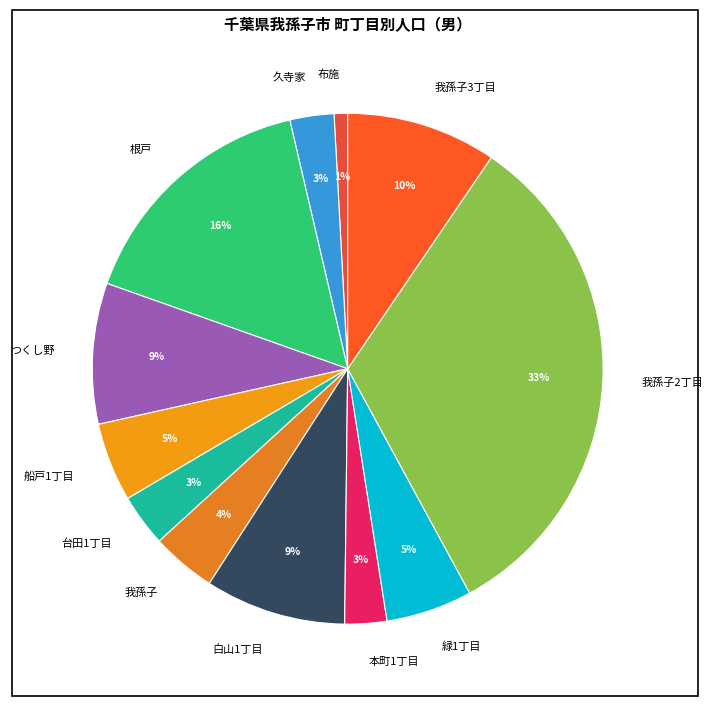

Do 本町1丁目 and 久寺家 together represent more than half of the pie?

No